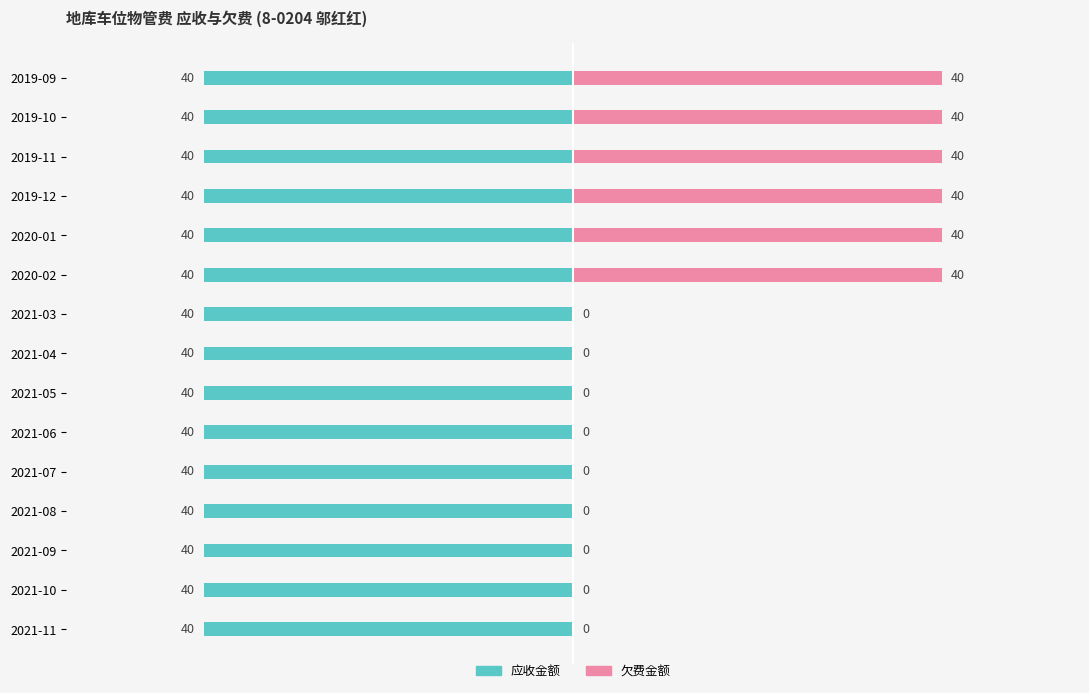

The value of 欠费金额 at 2021-03 is -22.5. True or false?

False